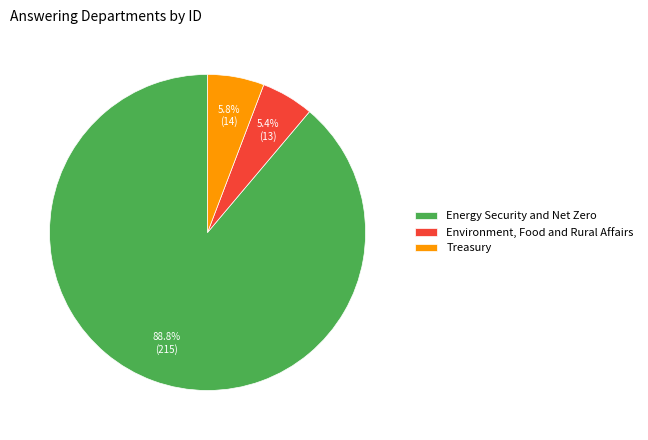

Which slice is the largest?

Energy Security and Net Zero